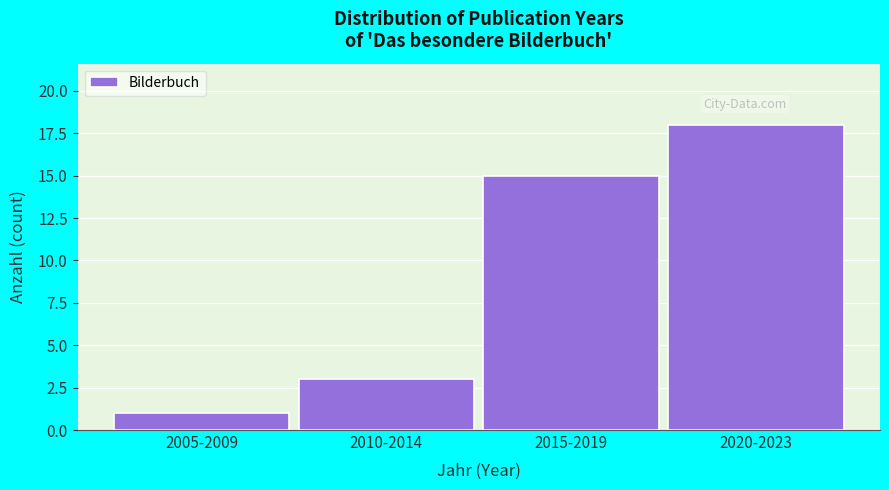

Reading left to right, what are all the values shown in this chart?

1	3	15	18